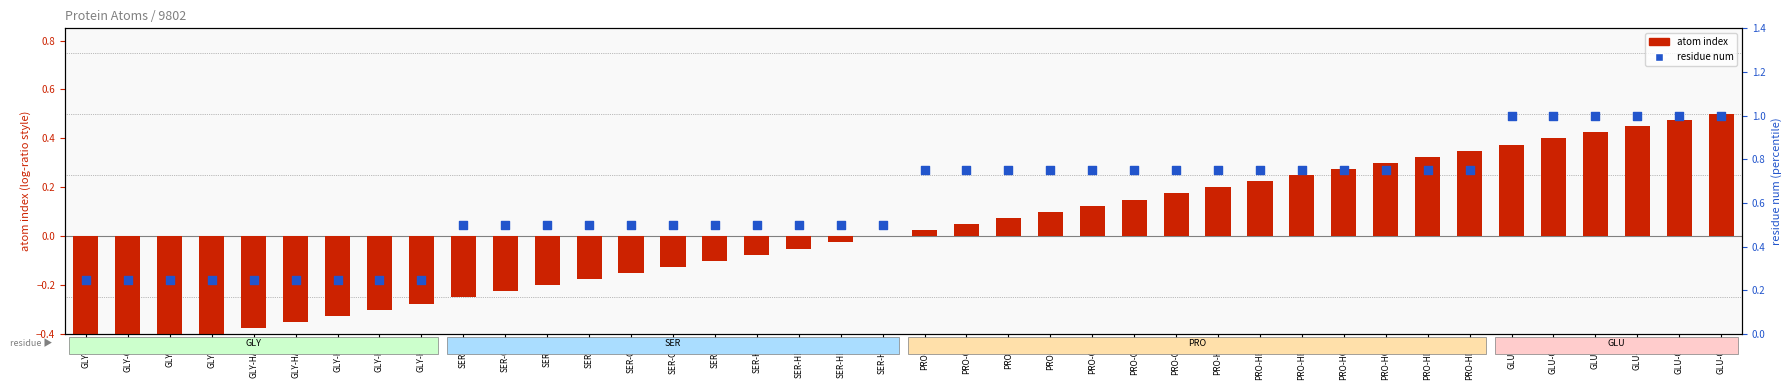

What is the total value across all series at GLU-CG?

1.5